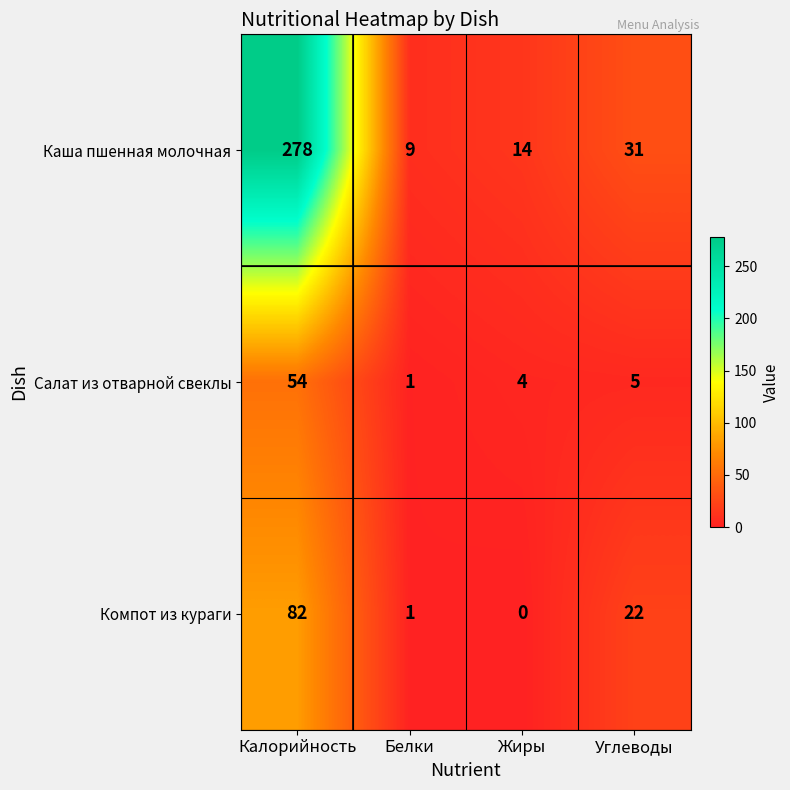

What is the difference between the maximum and minimum values in the Салат из отварной свеклы series?

53